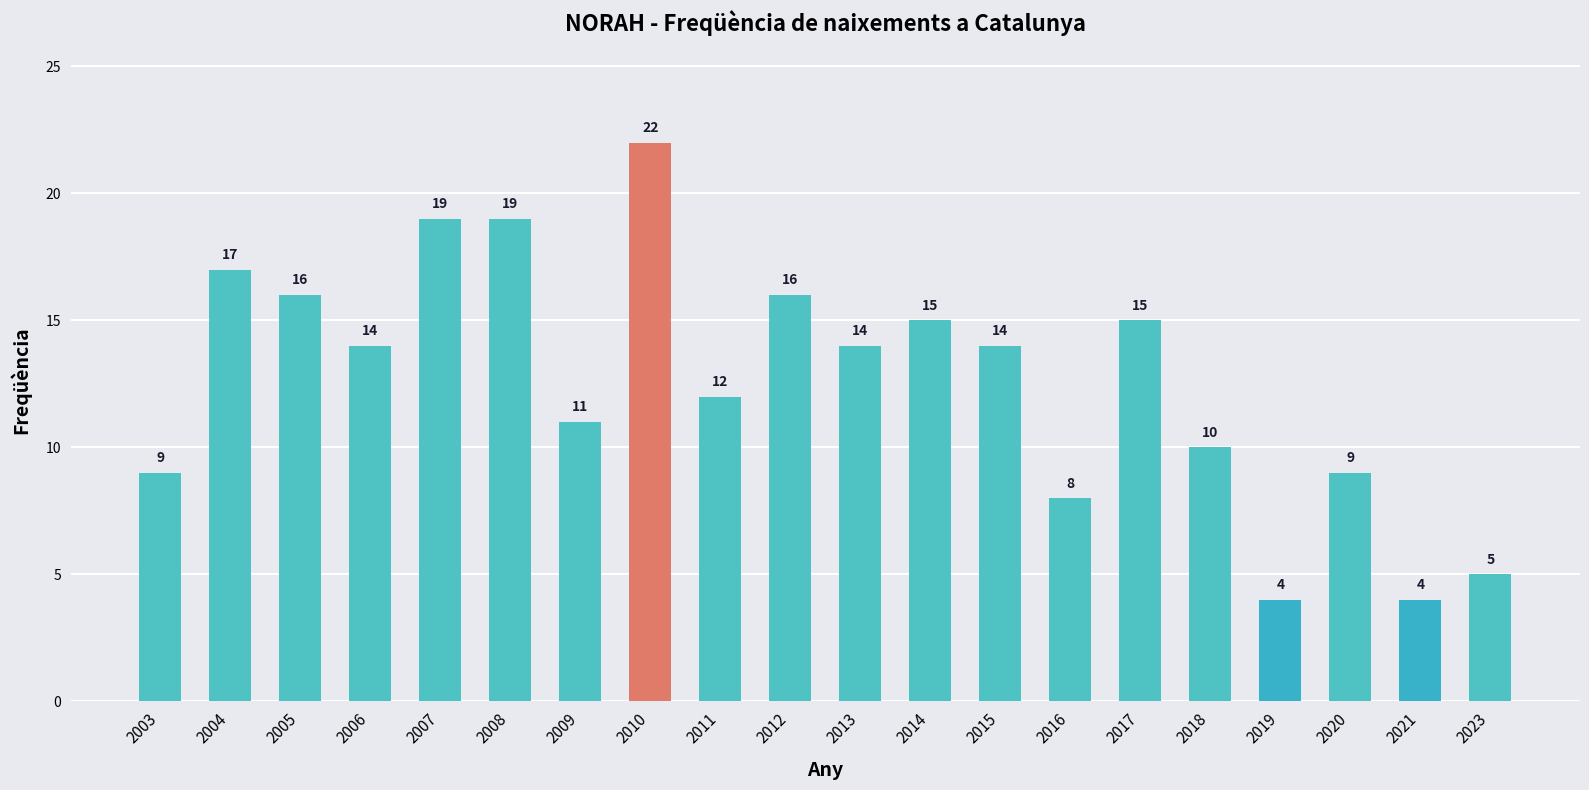

What is the maximum value shown in the chart?

22